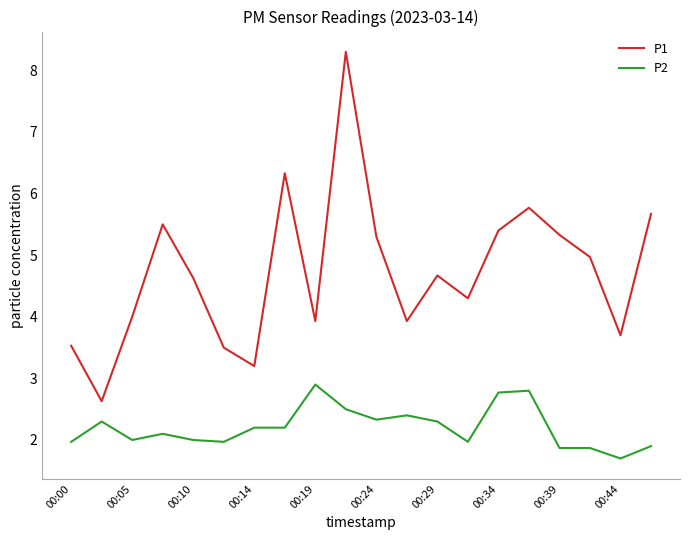

True or false: P1 and P2 intersect in this chart.

False